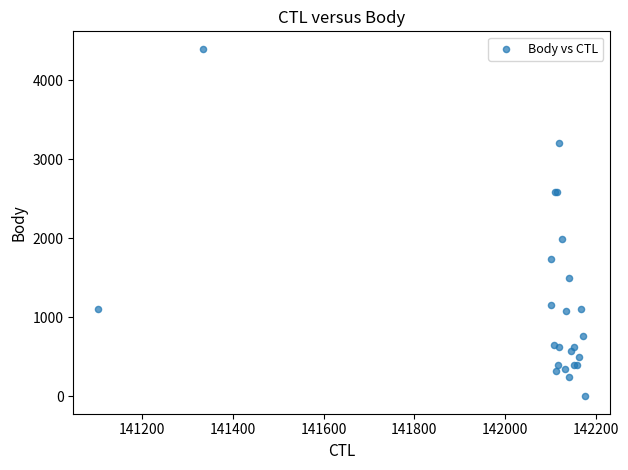

What Y value in the scatter plot is closest to 2198?

1996